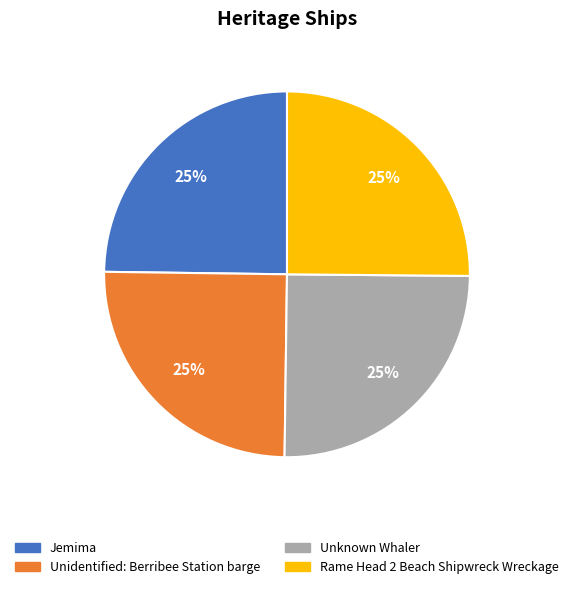

What percentage is the Unknown Whaler slice, to the nearest percent?

25%